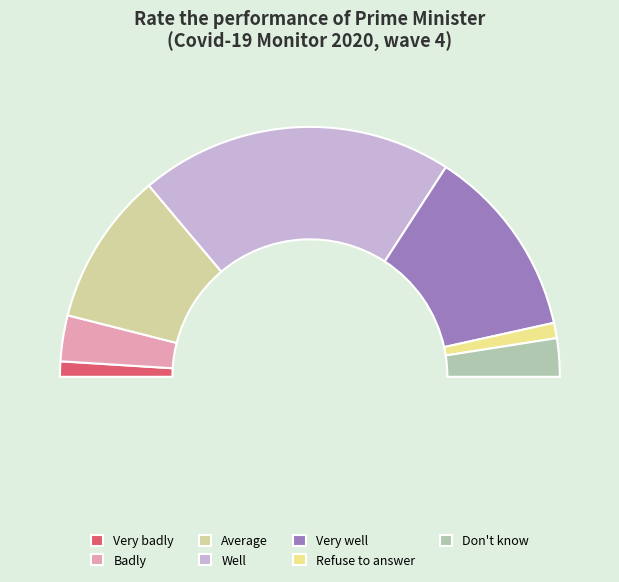

Is Don't know the majority of the pie?

No